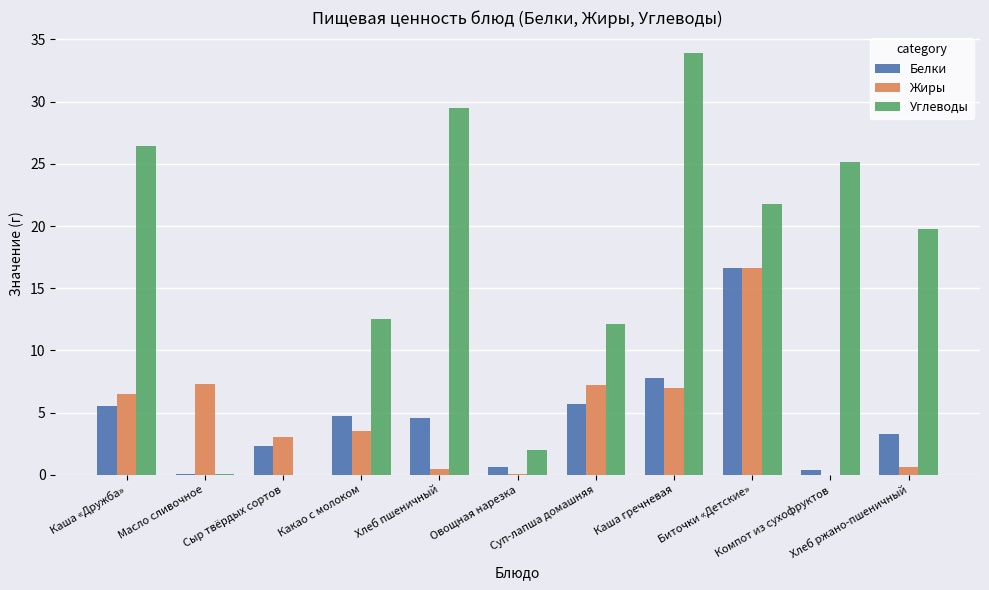

What is the maximum value shown in the chart?

33.9